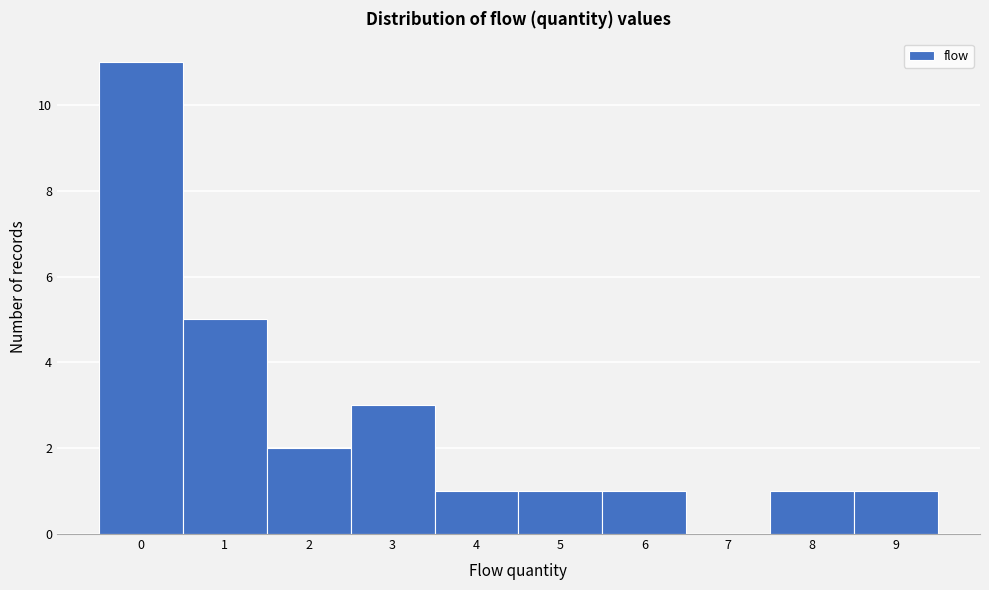

Reading left to right, transcribe this chart: for each bar, give the range it covers on the x-axis and its height. The values are not printed on the chart, so give them approximately, as read against the axis.

-0.5 to 0.5: 11
0.5 to 1.5: 5
1.5 to 2.5: 2
2.5 to 3.5: 3
3.5 to 4.5: 1
4.5 to 5.5: 1
5.5 to 6.5: 1
6.5 to 7.5: 0
7.5 to 8.5: 1
8.5 to 9.5: 1